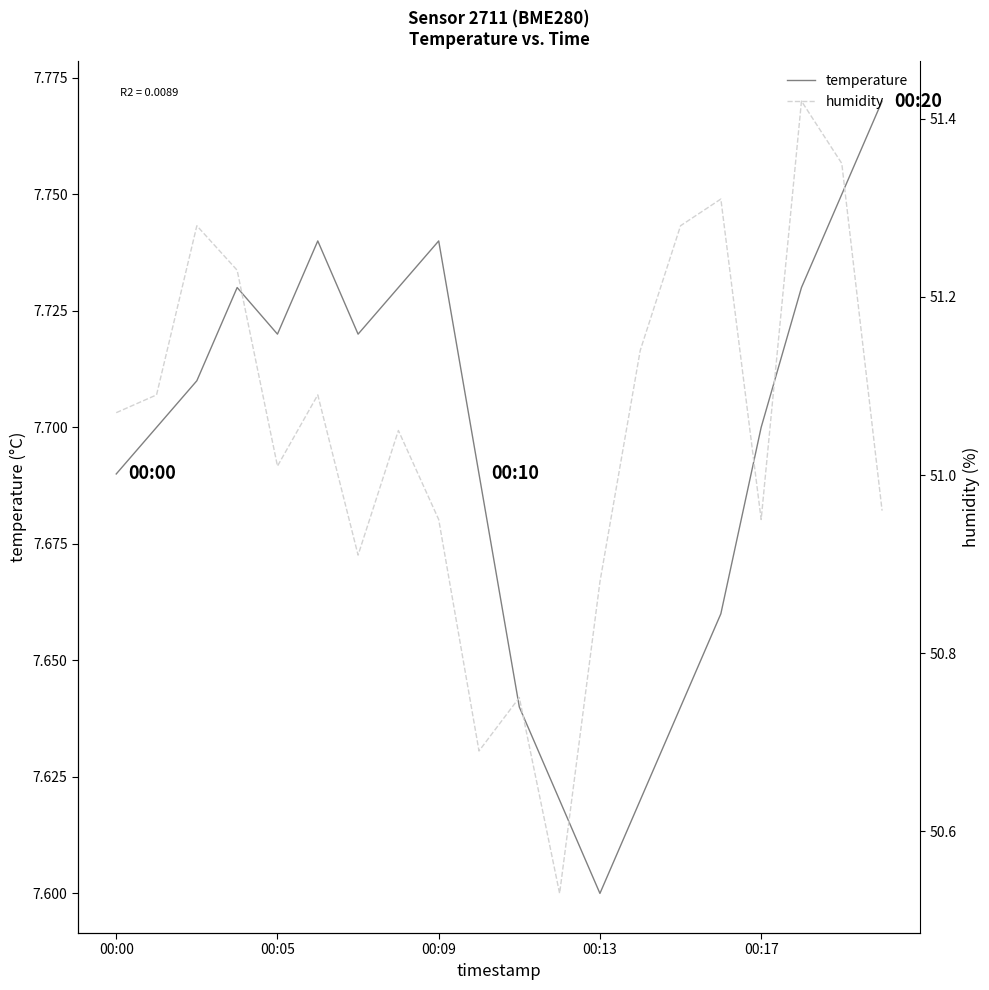

How many lines are shown in the chart?

2